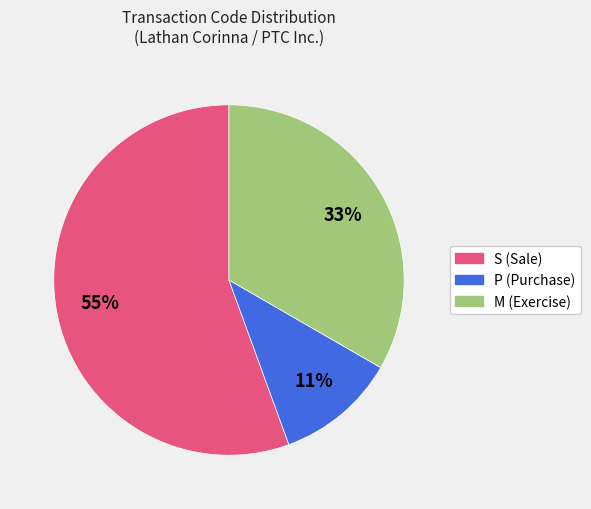

Is there any slice that represents more than half of the pie?

Yes